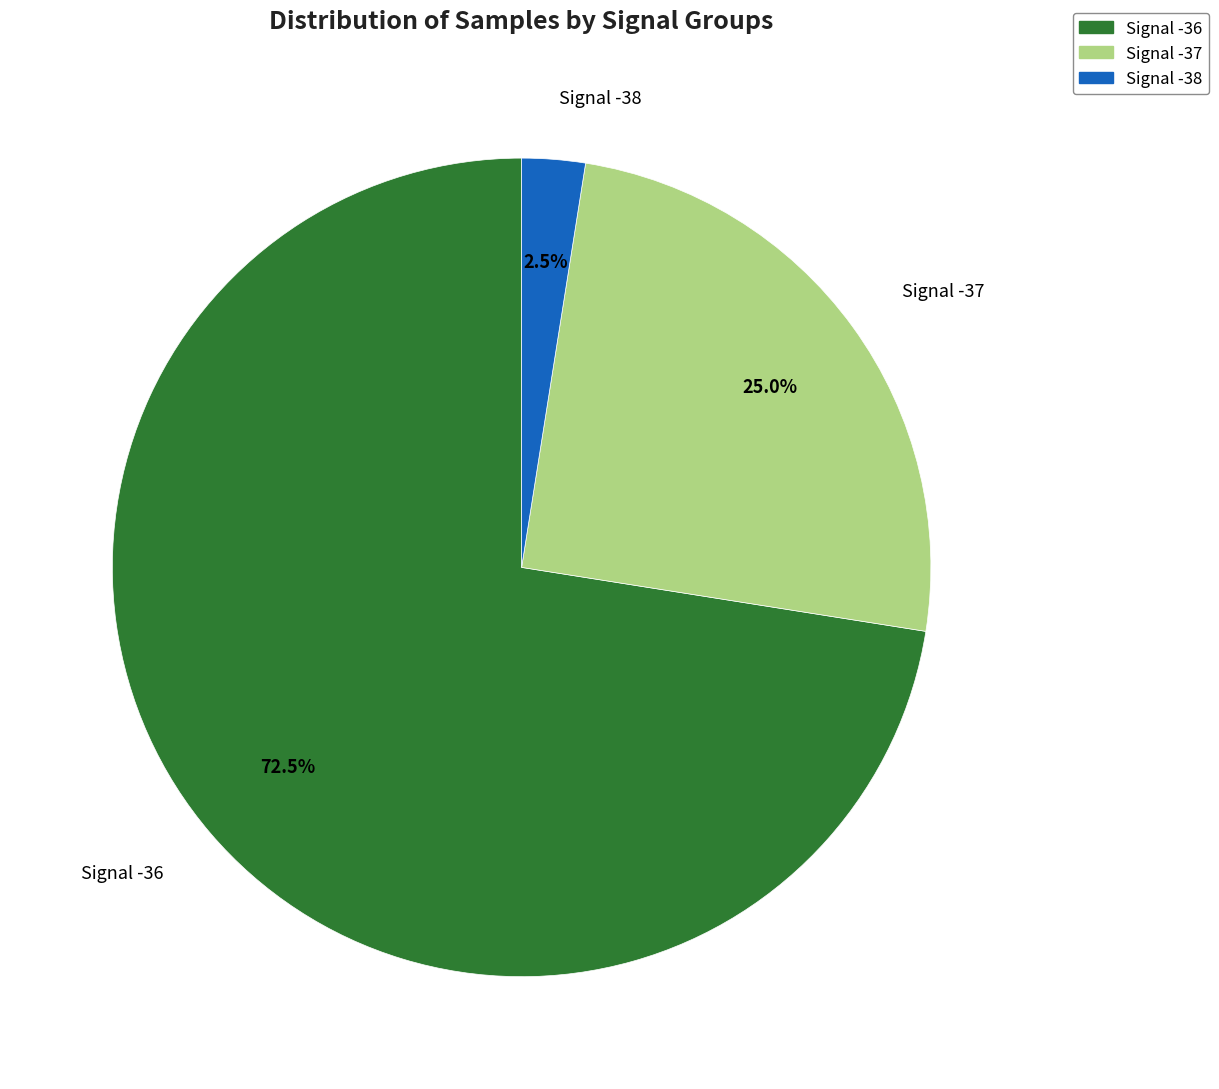

Does any single category account for the majority?

Yes